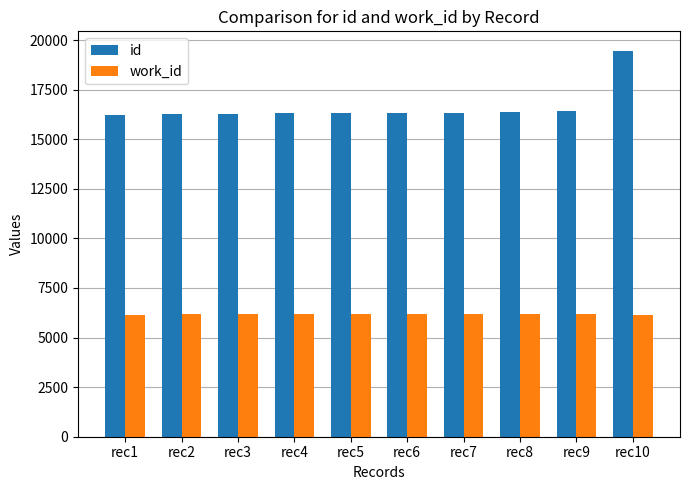

How many bars are there in each group?

2